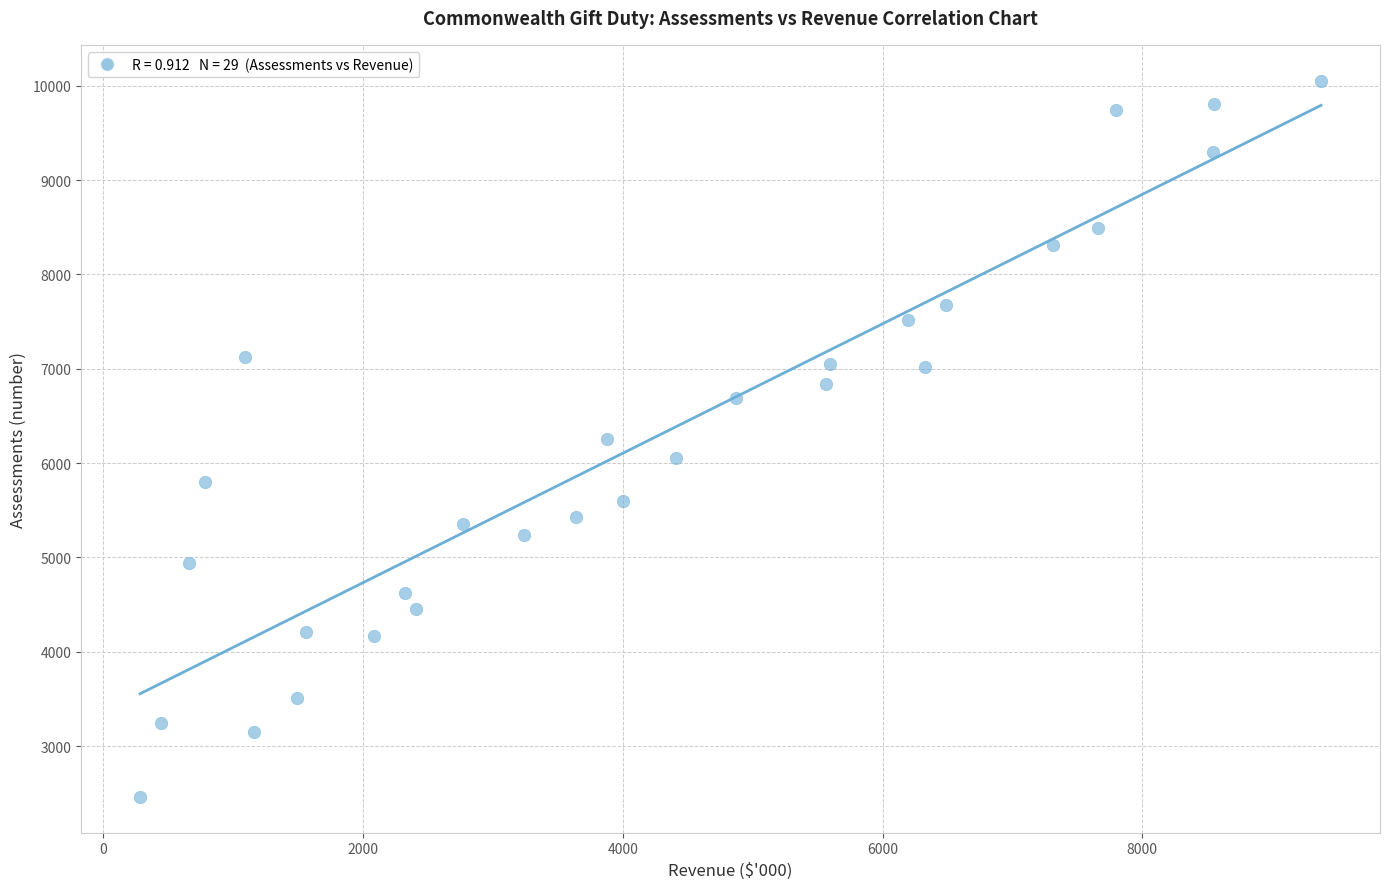

What is the range of Y values (max minus min)?

7589